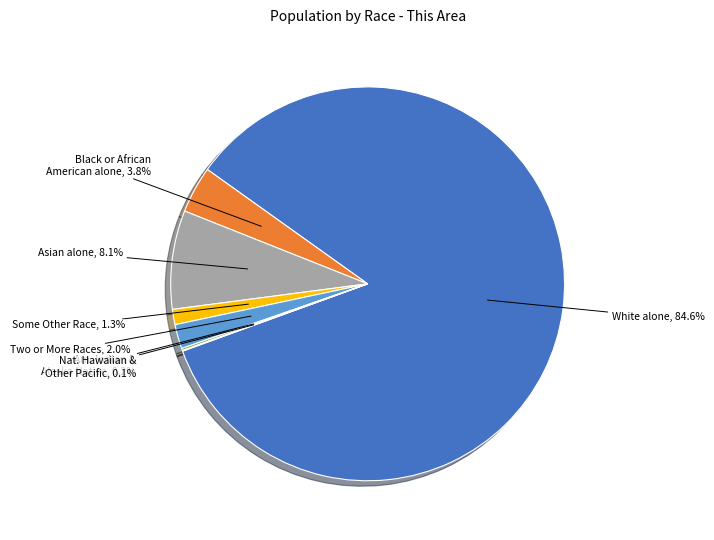

Does any single category account for the majority?

Yes